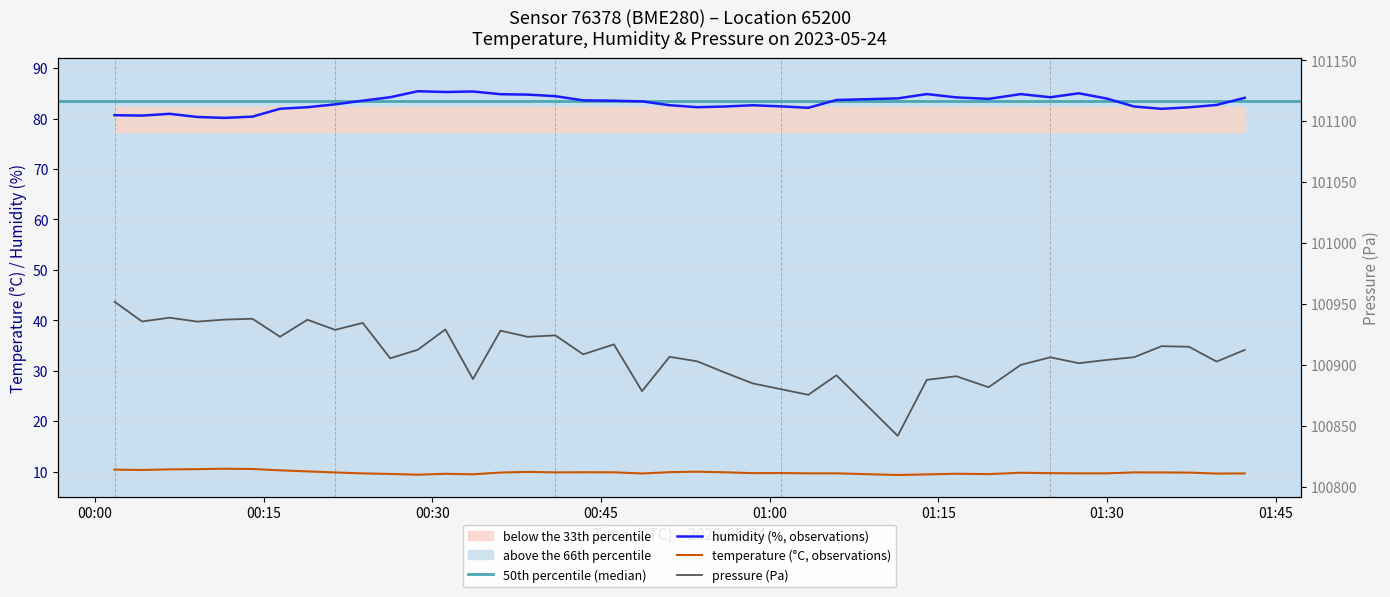

Is this an area chart (filled region under the line)?

No